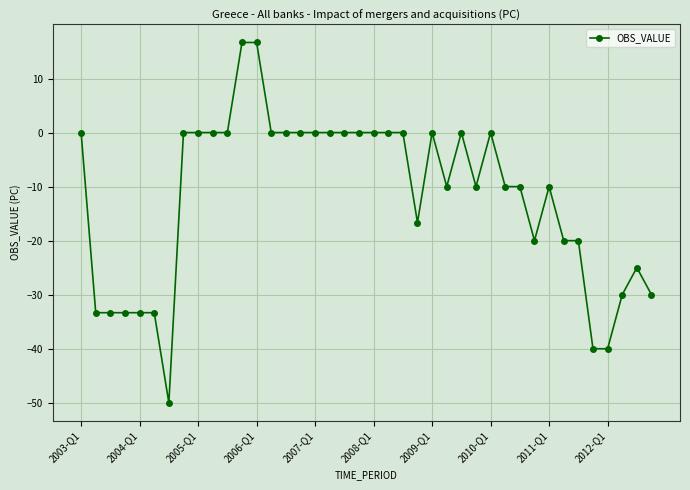

What is the smallest value displayed?

-50.0